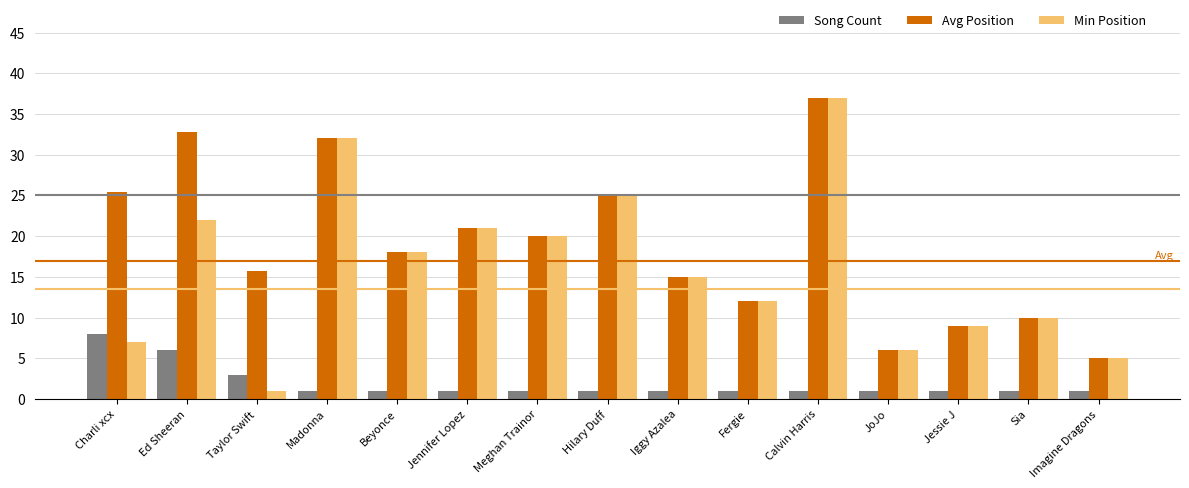

Reading left to right, transcribe all the data shown in this chart.

Song Count: 8.0	6.0	3.0	1.0	1.0	1.0	1.0	1.0	1.0	1.0	1.0	1.0	1.0	1.0	1.0
Avg Position: 25.4	32.8	15.7	32.0	18.0	21.0	20.0	25.0	15.0	12.0	37.0	6.0	9.0	10.0	5.0
Min Position: 7.0	22.0	1.0	32.0	18.0	21.0	20.0	25.0	15.0	12.0	37.0	6.0	9.0	10.0	5.0